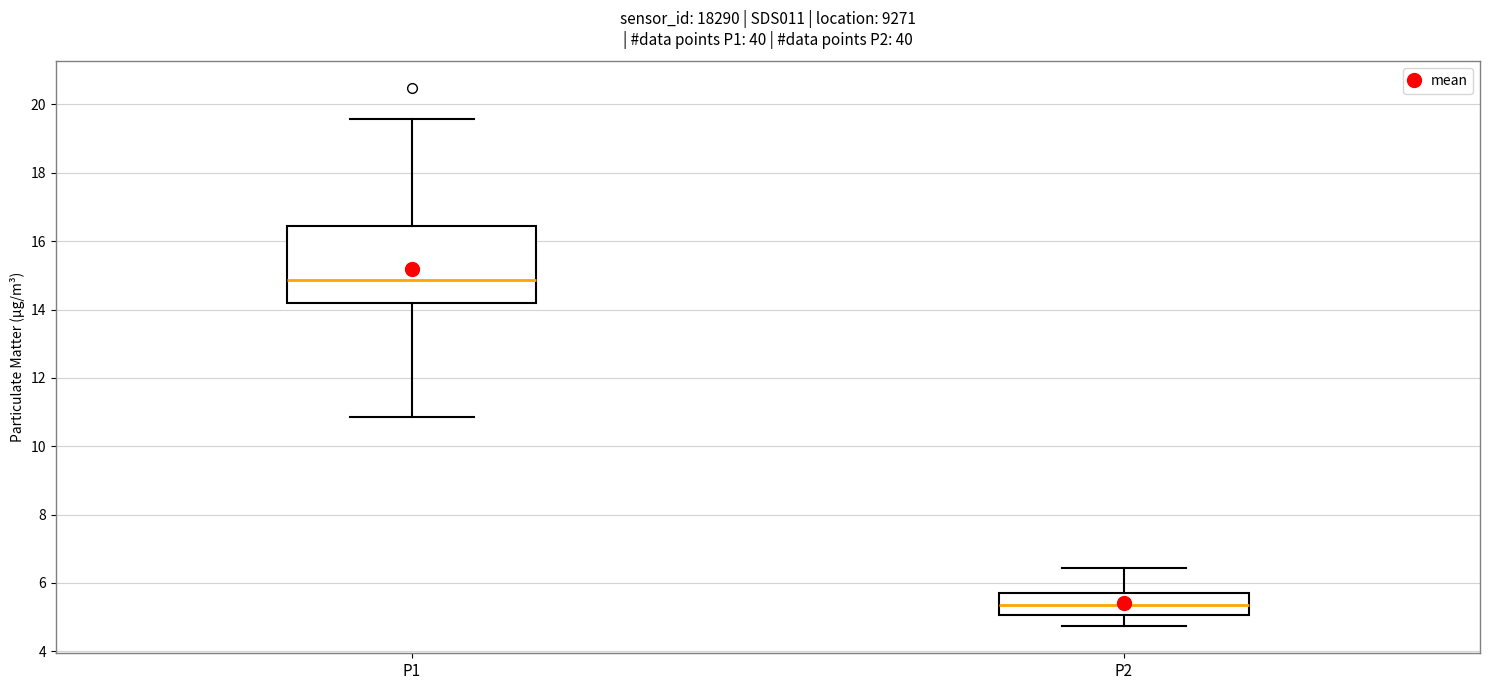

Where does the median line of the box for P1 sit on the y-axis? The values are not printed on the chart, so give them approximately, as read against the axis.

14.8